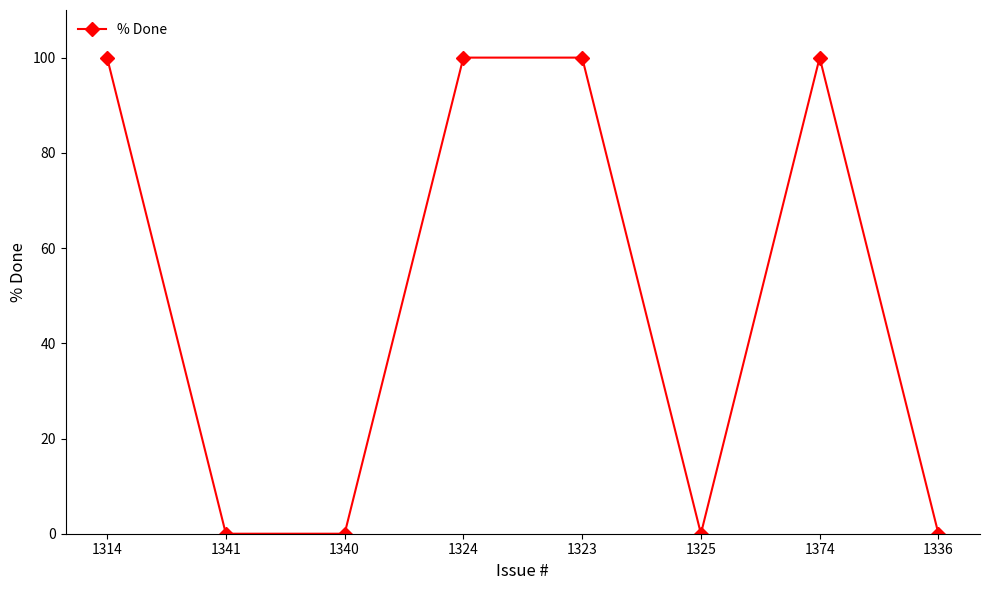

The value at 1341 is 64. True or false?

False